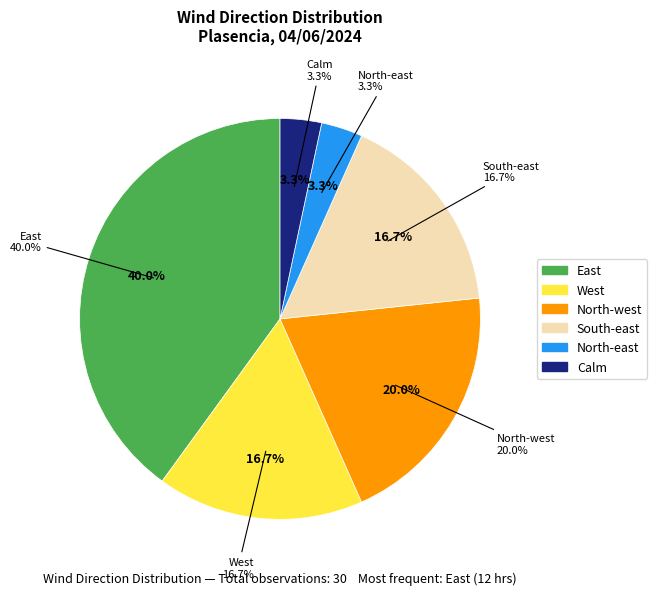

What percentage is the South-east slice, to the nearest percent?

17%